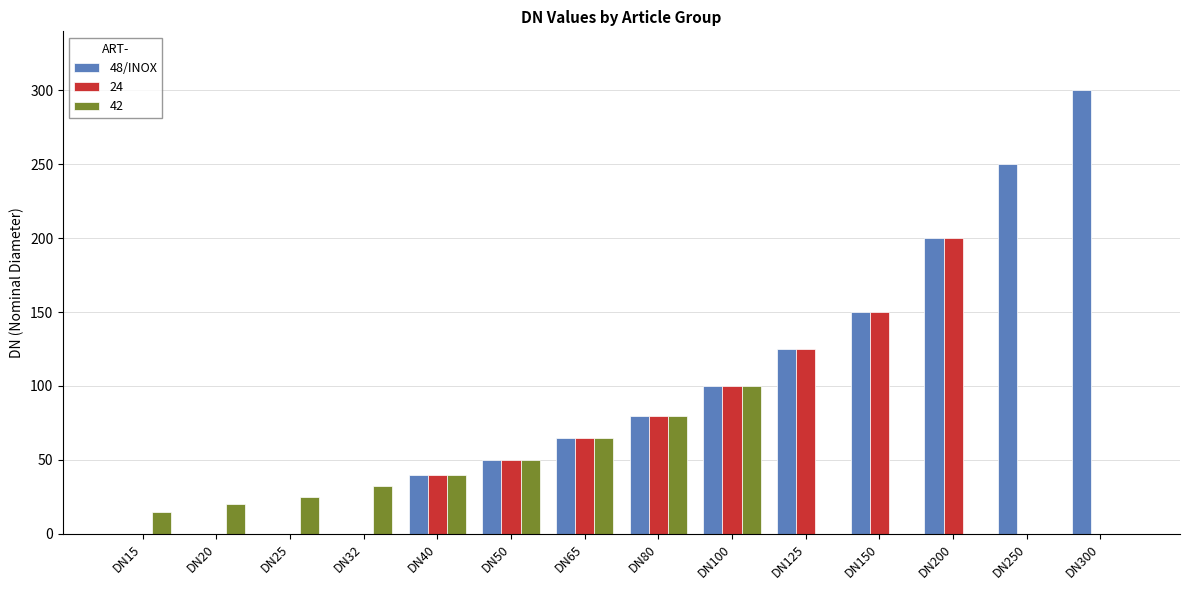

Which category has the highest value in the 24 series?

DN200